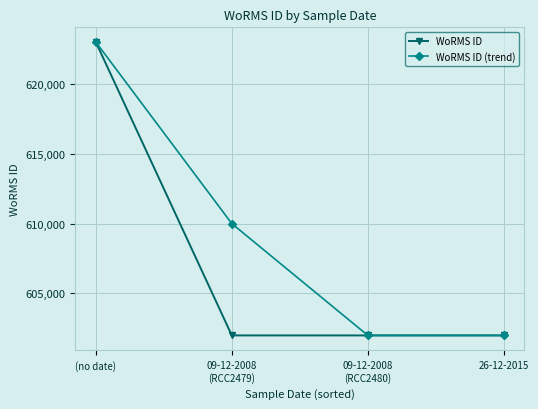

What is the value of the WoRMS ID point at the 4th from the left?

601993